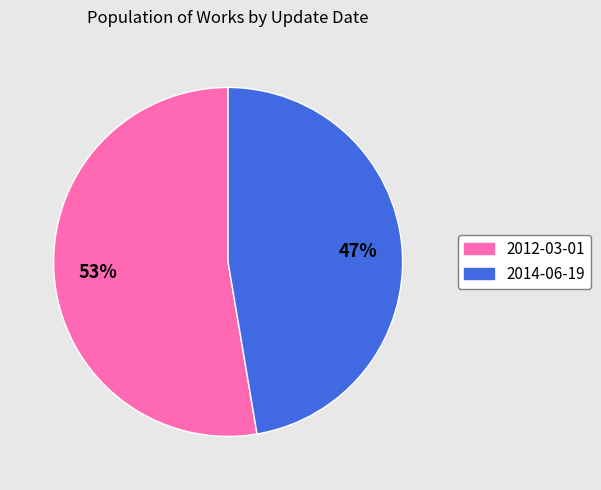

To the nearest percent, what percentage of the pie is 2014-06-19?

47%